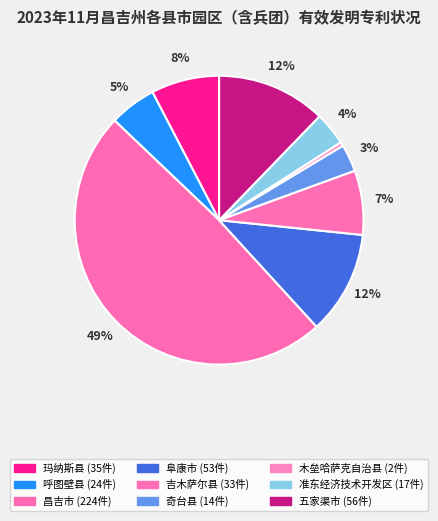

Is the sum of 木垒哈萨克自治县 and 玛纳斯县 greater than half?

No